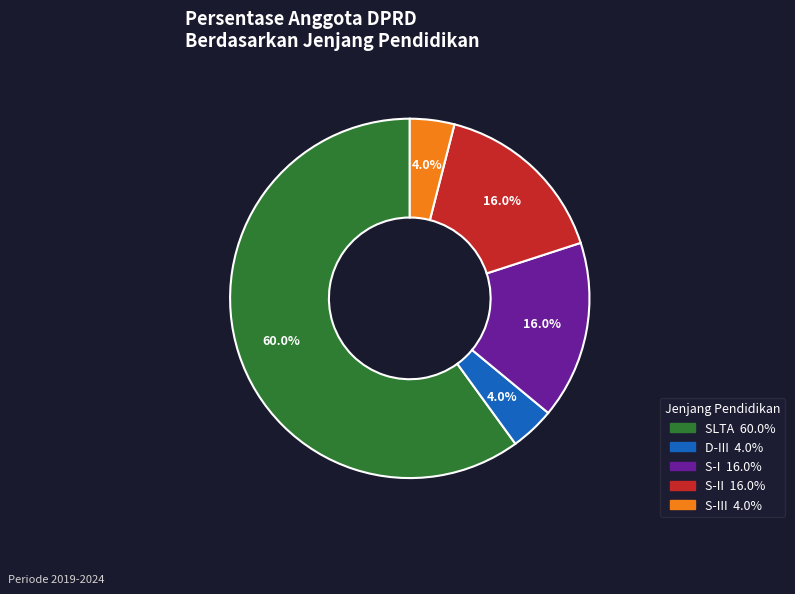

To the nearest percent, what is the average slice percentage?

20%